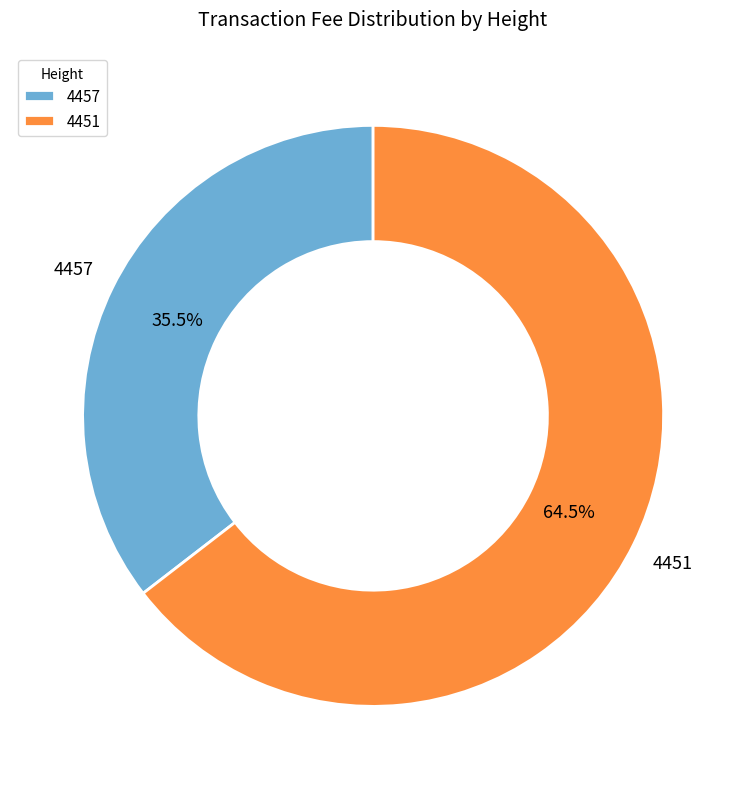

Which slice is the largest?

4451